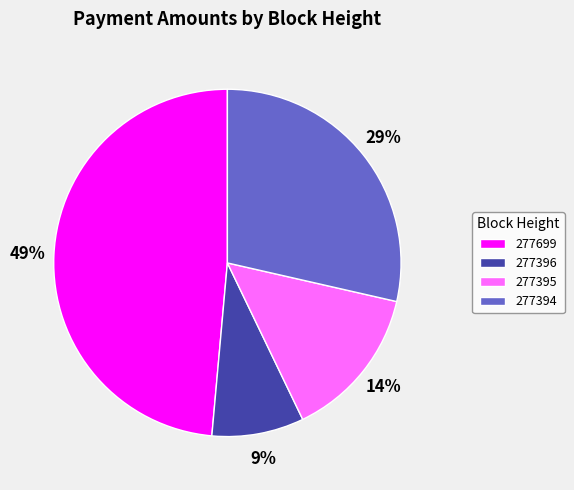

Which category has the smallest portion of the pie?

277396